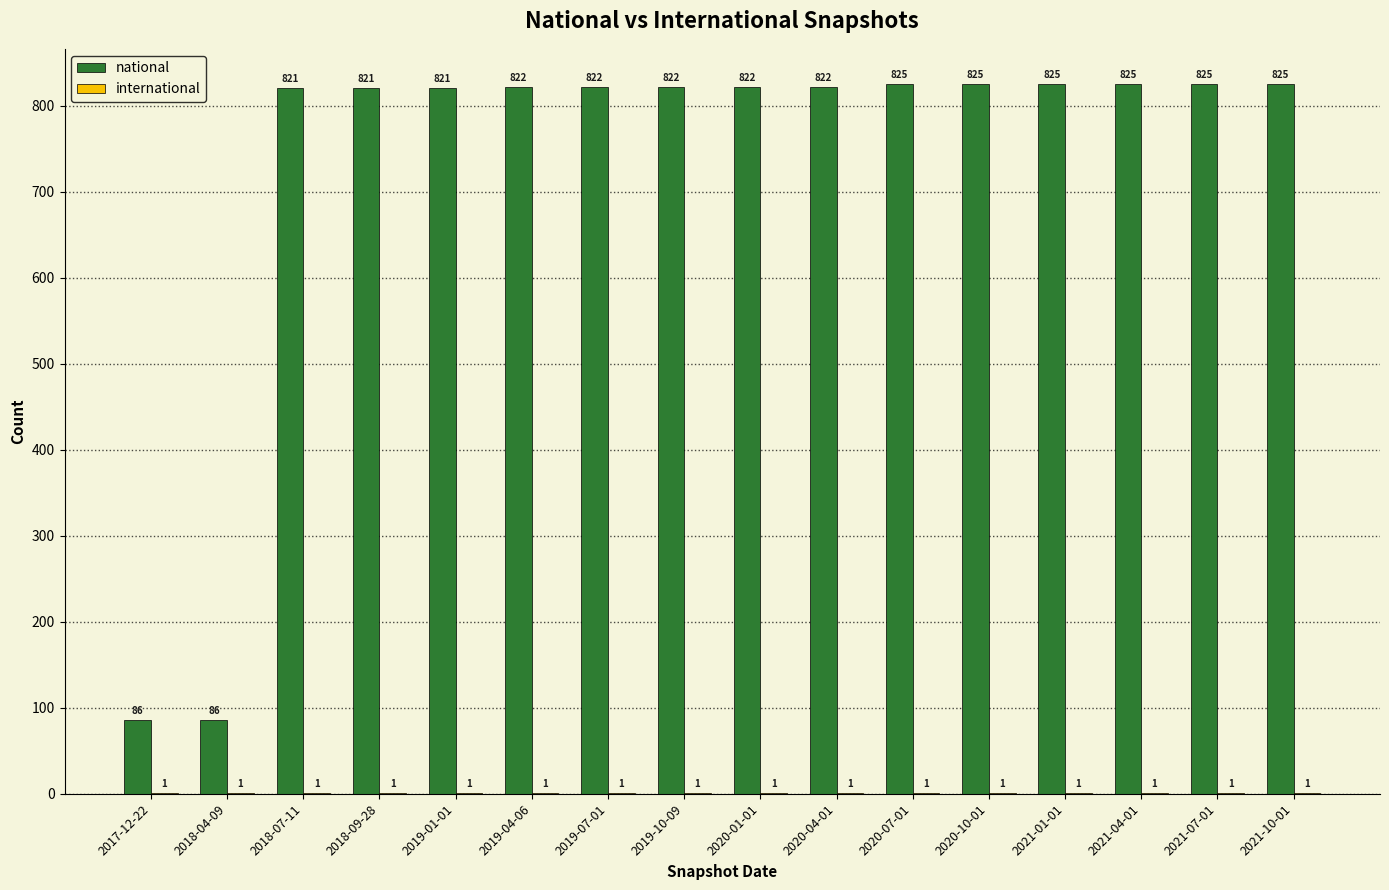

What is the highest value of the national series?

825